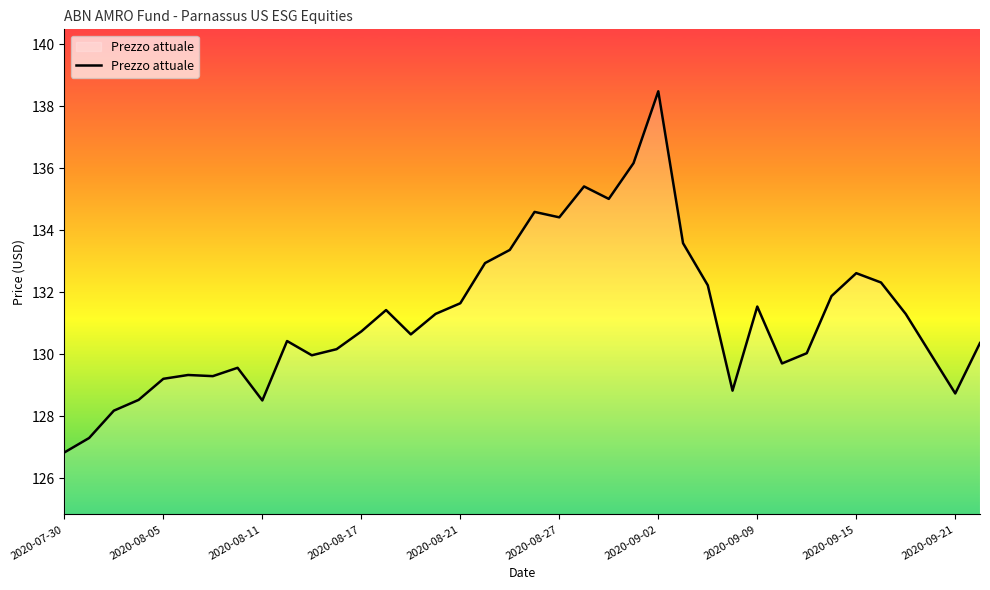

What is the minimum value shown in the chart?

126.8